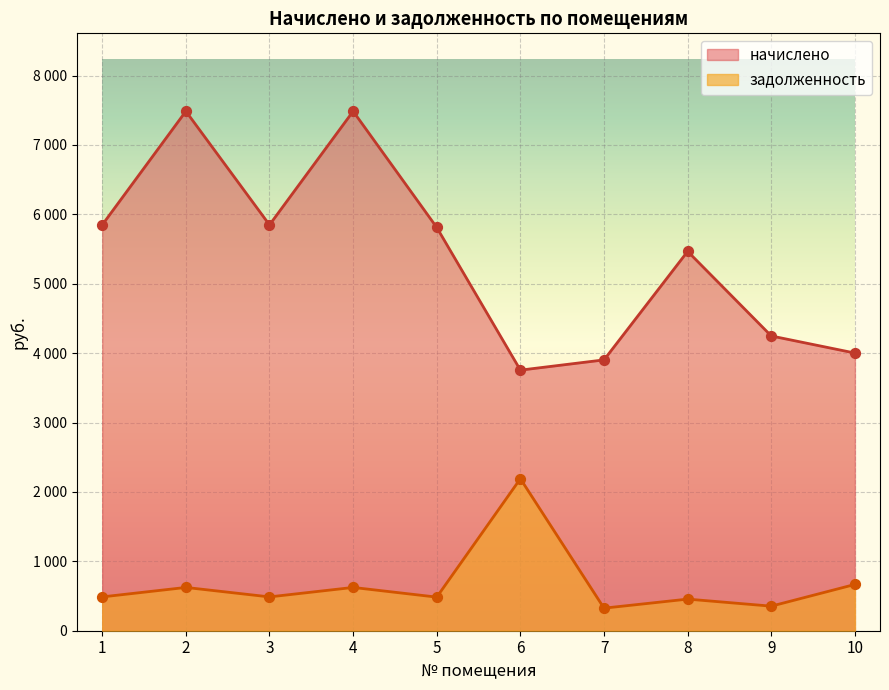

At which category is the sum across all series the highest?

2